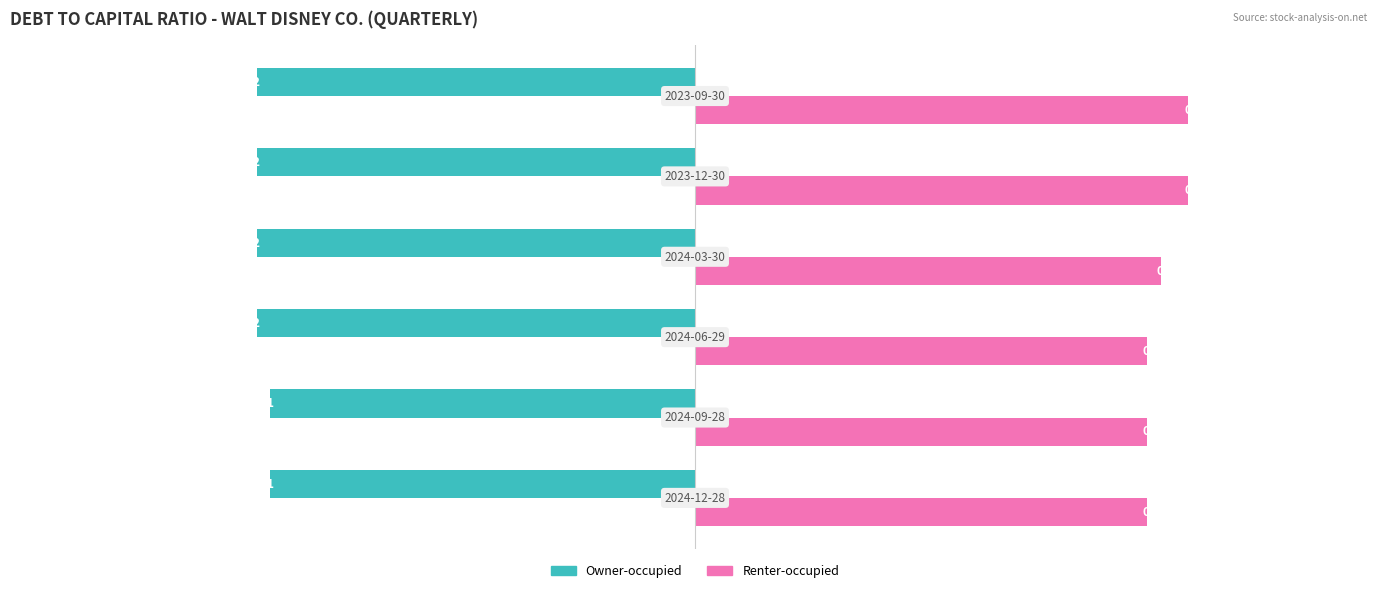

Which series has the largest total across all categories?

Renter-occupied